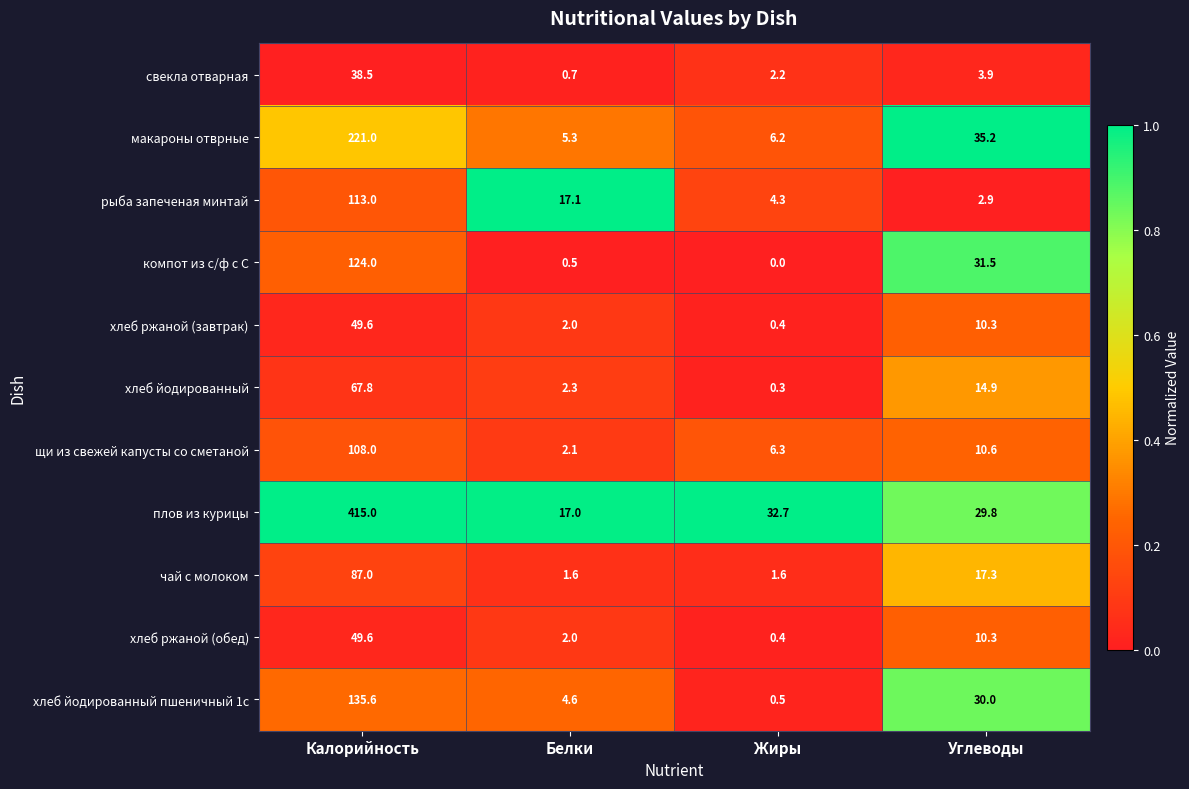

What is the sum of all хлеб йодированный пшеничный 1с values?

170.7